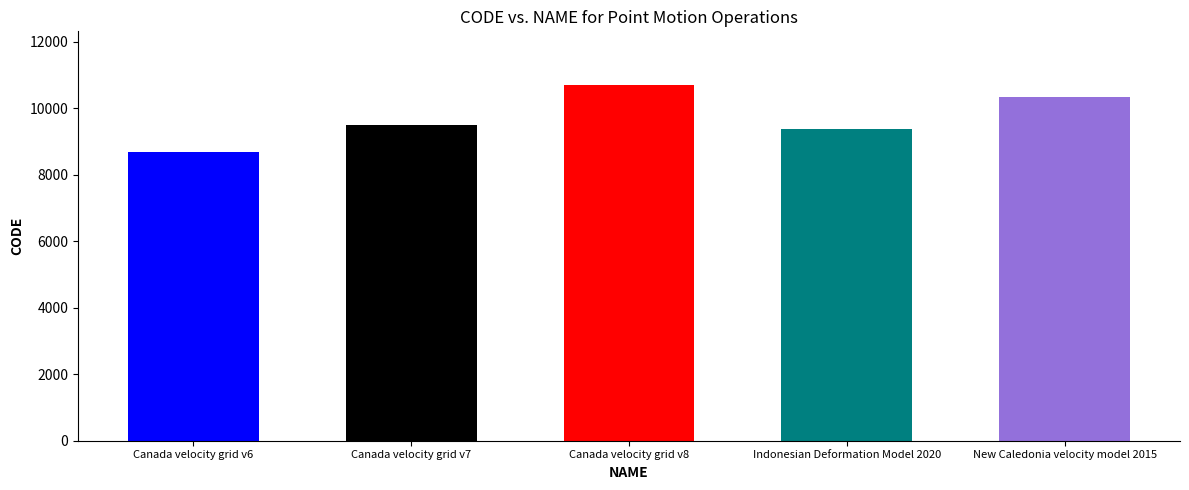

At which category does the chart reach its minimum across all series?

Canada velocity grid v6